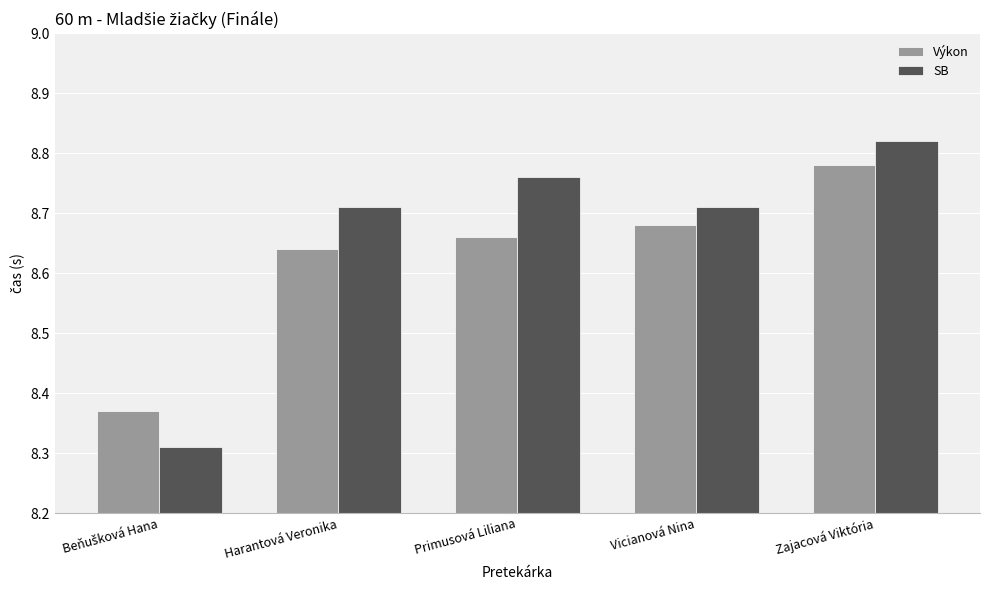

What is the sum of all SB values?

43.3